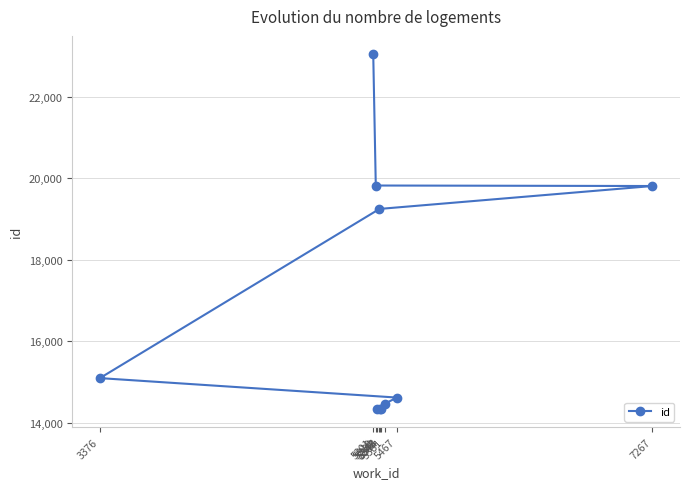

How many lines are shown in the chart?

1